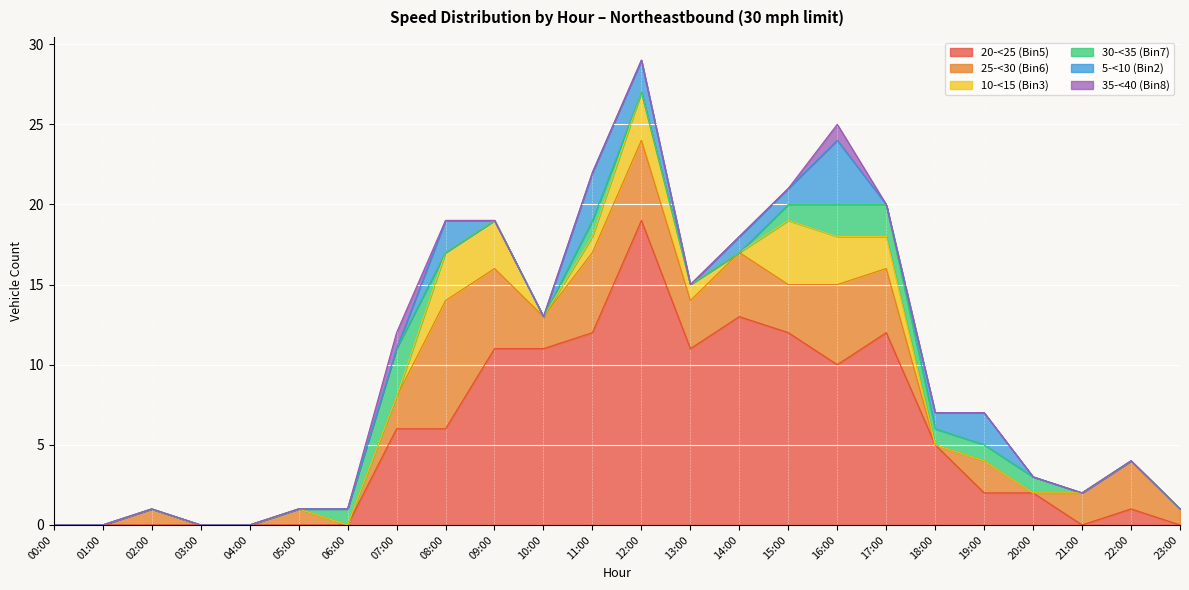

How many interior local peaks does the 35-<40 (Bin8) series have?

2